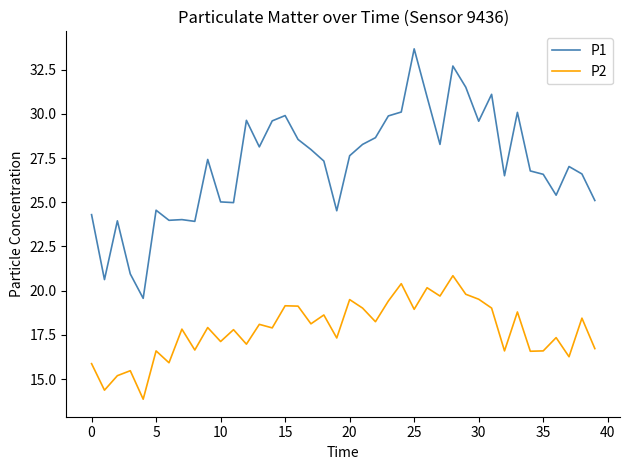

What is the smallest value displayed?

13.9